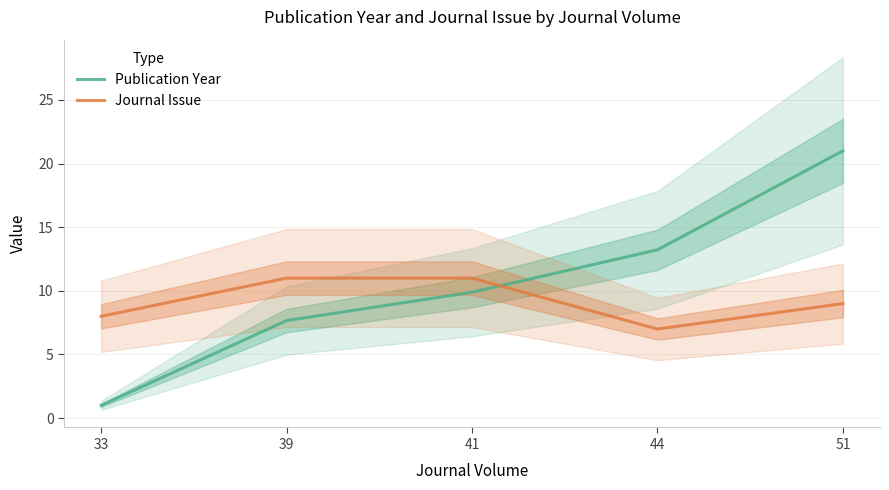

Which series has the largest range (max minus min)?

Publication Year